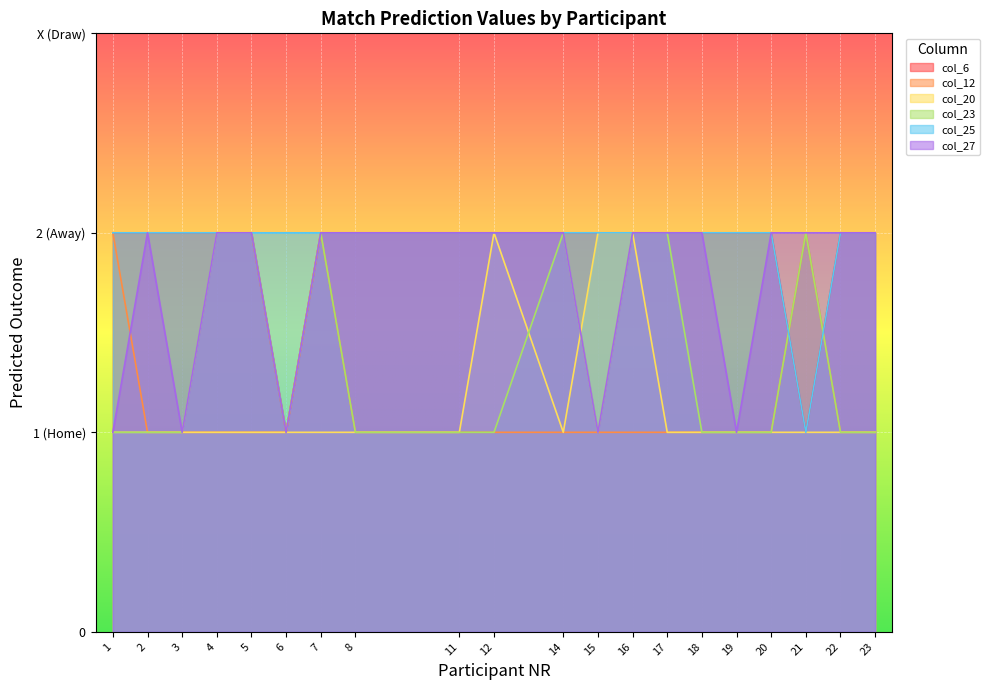

What are all the series names shown in the legend?

col_6, col_12, col_20, col_23, col_25, col_27